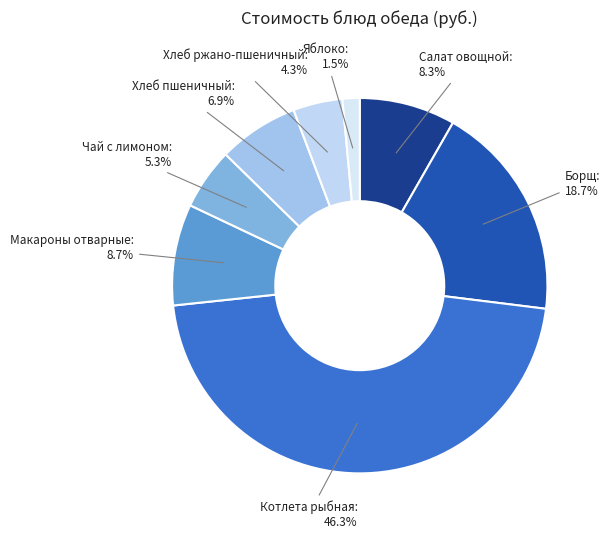

Which slice is the largest?

Котлета рыбная